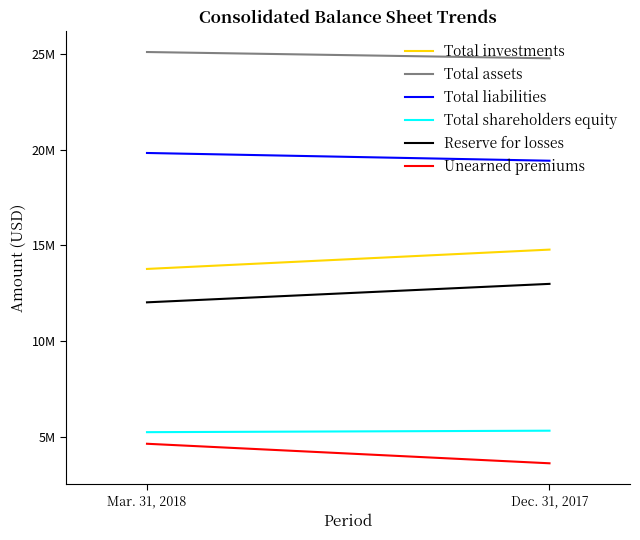

Reading right to left, transcribe all the data shown in this chart.

Total investments: 14784210	13776337
Total assets: 24760177	25087309
Total liabilities: 19418913	19822914
Total shareholders equity: 5341264	5264395
Reserve for losses: 12997553	12034643
Unearned premiums: 3641399	4659858